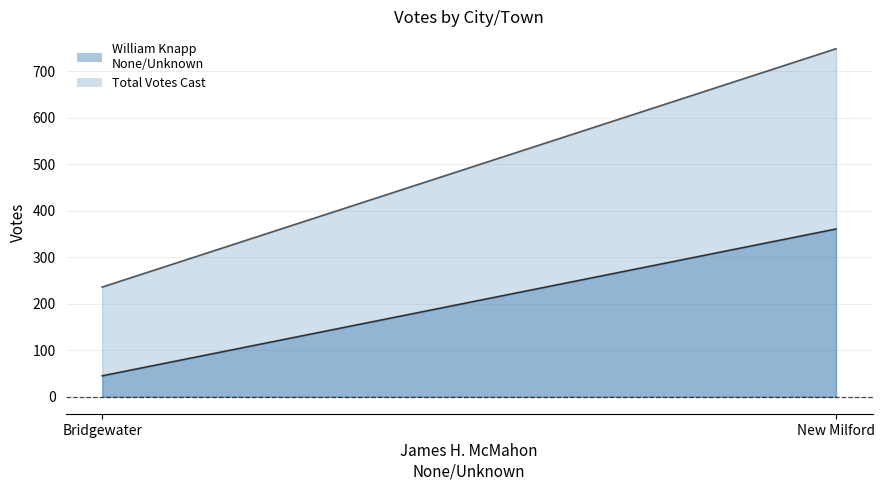

What is the value of the William Knapp
None/Unknown point at the 1st from the left?

45